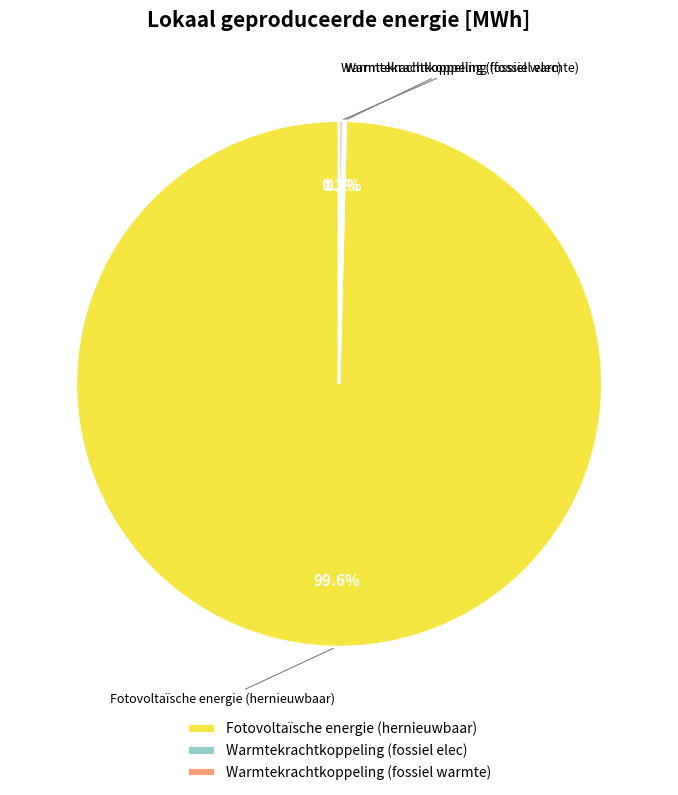

What is the largest slice in the pie chart?

Fotovoltaïsche energie (hernieuwbaar)